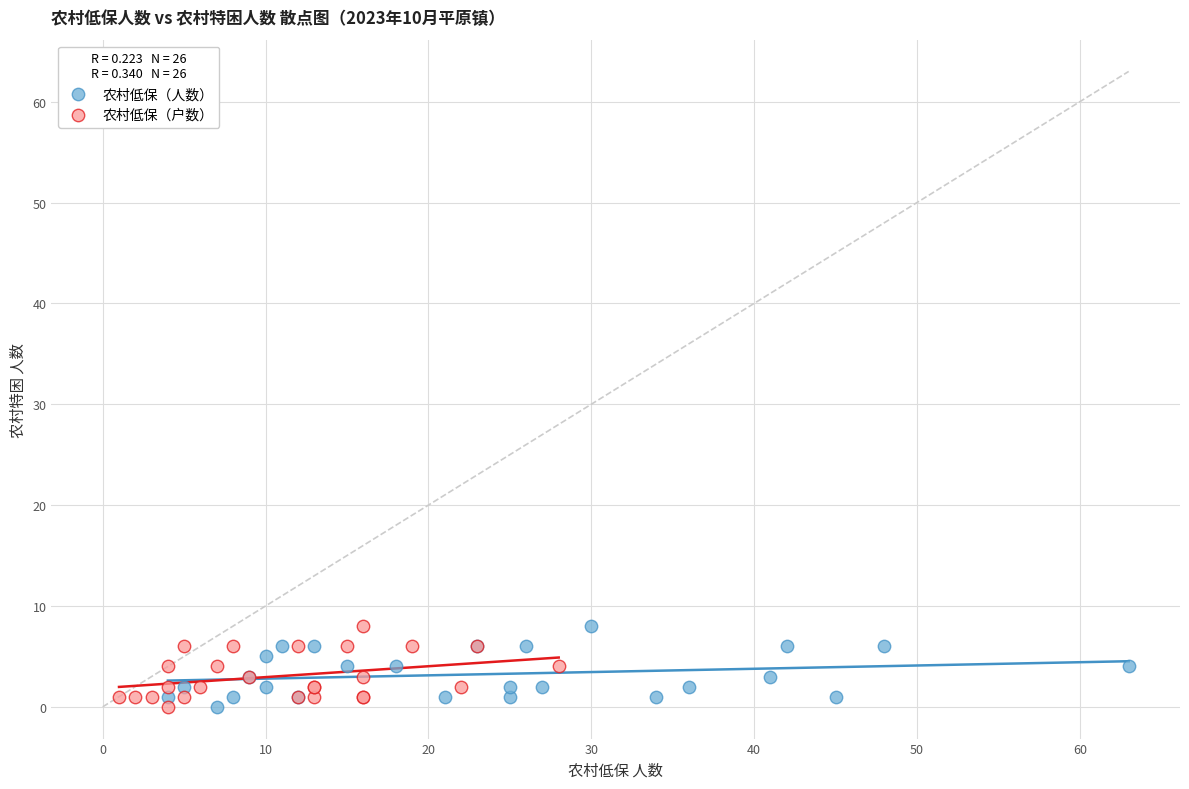

What are all the series names shown in the legend?

农村低保（人数）, 农村低保（户数）